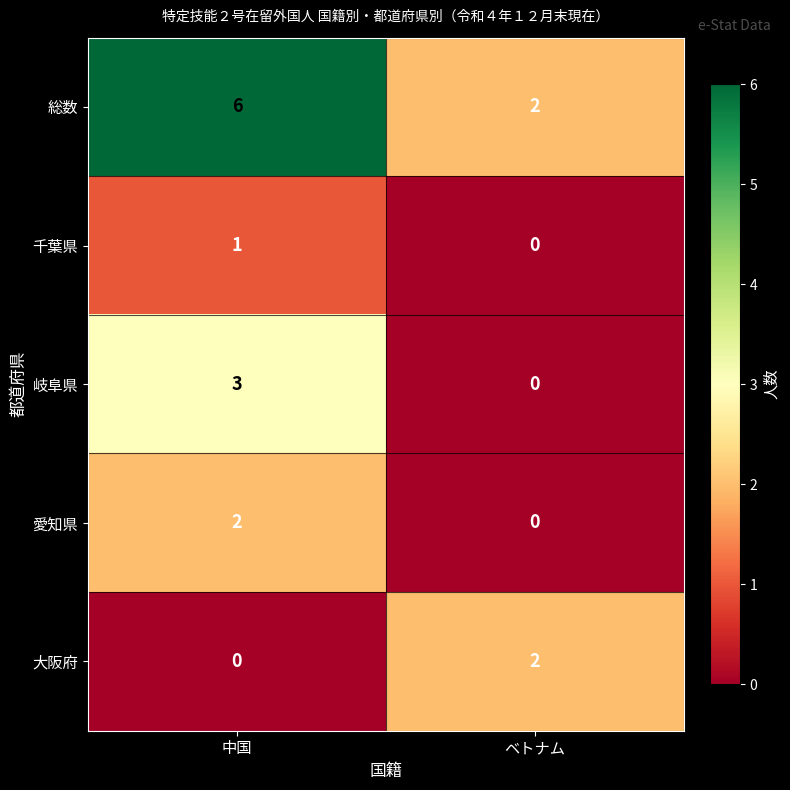

What is the difference between the maximum and minimum values in the 総数 series?

4